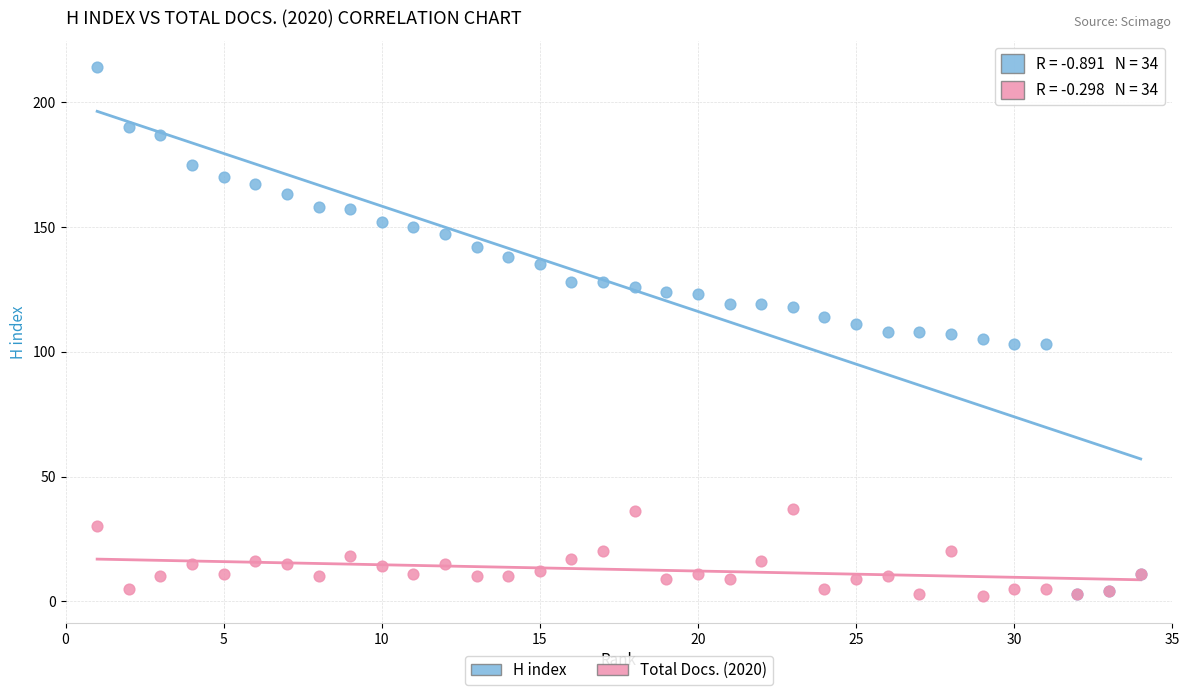

What are all the series names shown in the legend?

H index, Total Docs. (2020)